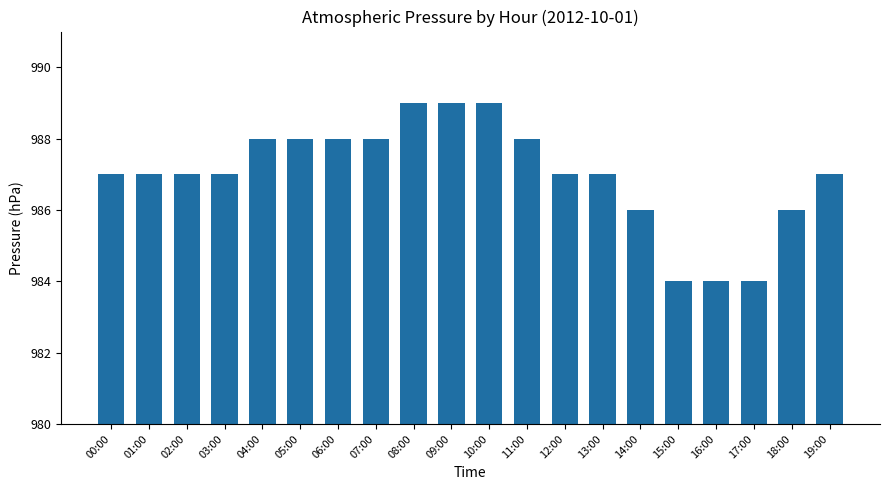

How many bars are there in total?

20